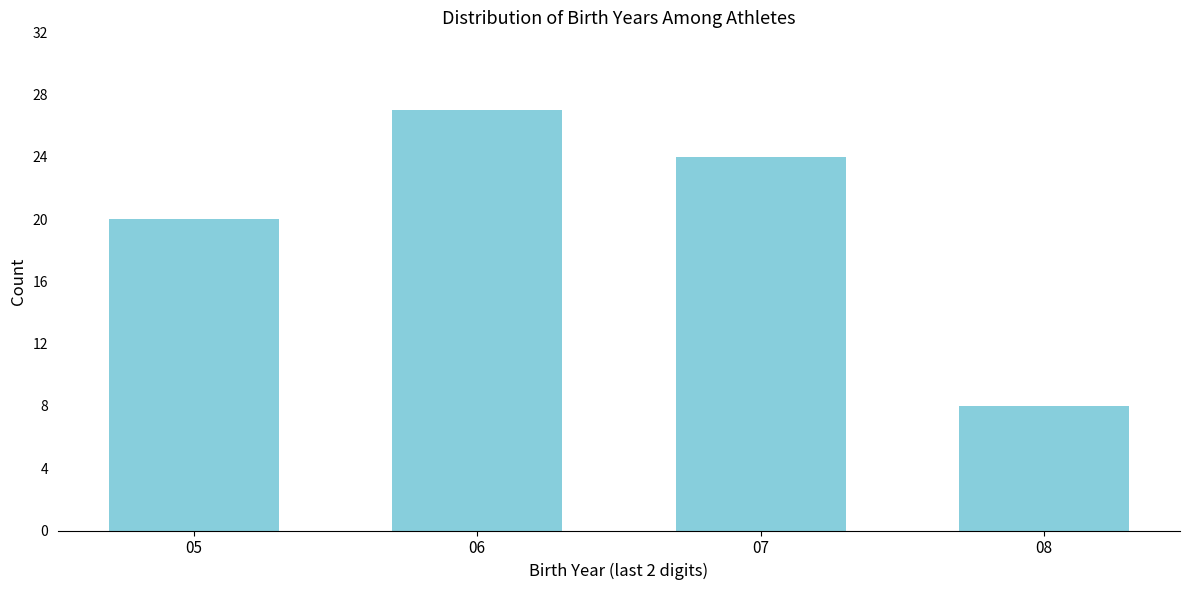

Reading left to right, transcribe all the data shown in this chart.

05=20	06=27	07=24	08=8